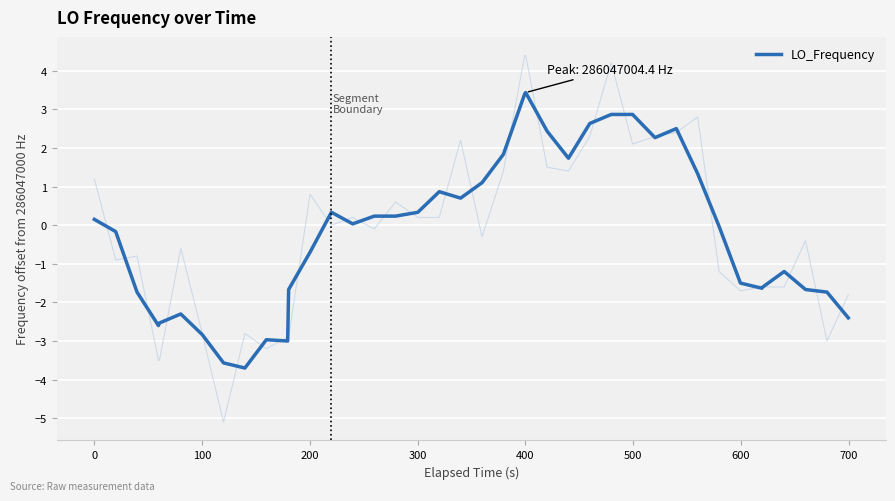

How many positive values are there?

20